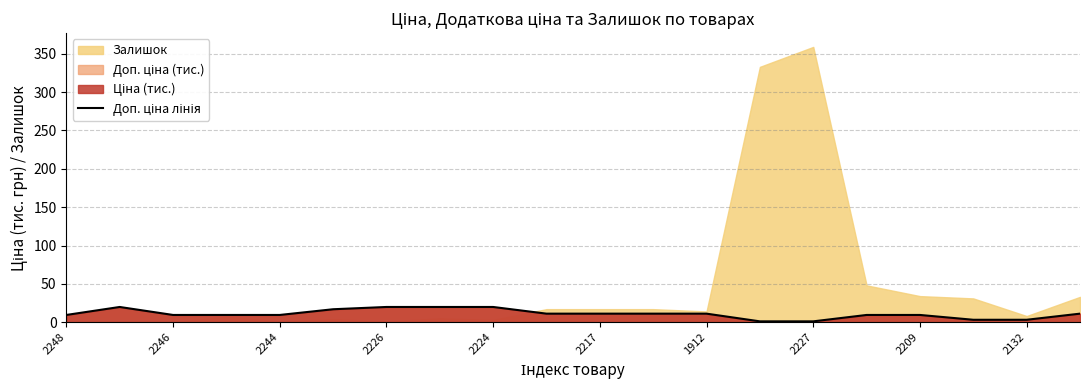

How many data points does each series have?

20